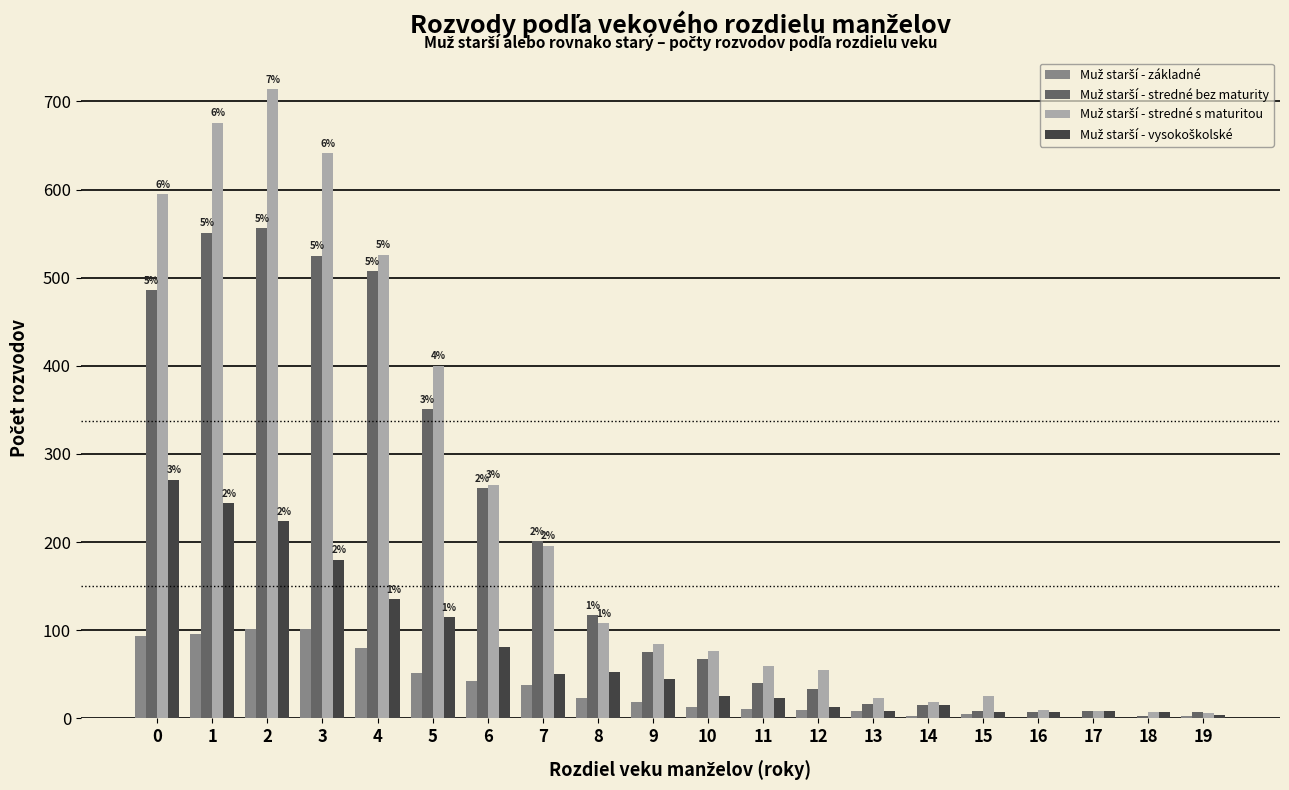

Reading left to right, what are all the values shown in this chart?

Muž starší - základné: 94	96	101	101	80	52	43	38	23	19	13	11	10	8	3	5	1	1	1	3
Muž starší - stredné bez maturity: 486	551	556	525	507	351	261	201	117	75	67	40	33	16	15	9	7	9	3	7
Muž starší - stredné s maturitou: 595	676	714	641	526	400	265	196	108	85	77	59	55	23	19	25	10	8	7	6
Muž starší - vysokoškolské: 271	244	224	180	135	115	81	50	53	45	26	23	13	8	15	7	7	8	7	4